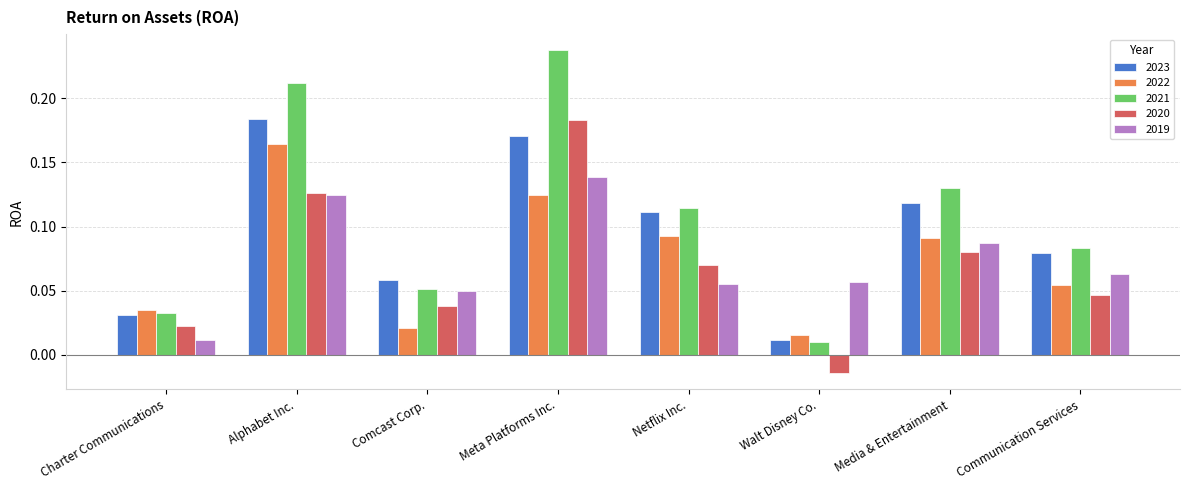

Which series has the largest range (max minus min)?

2021